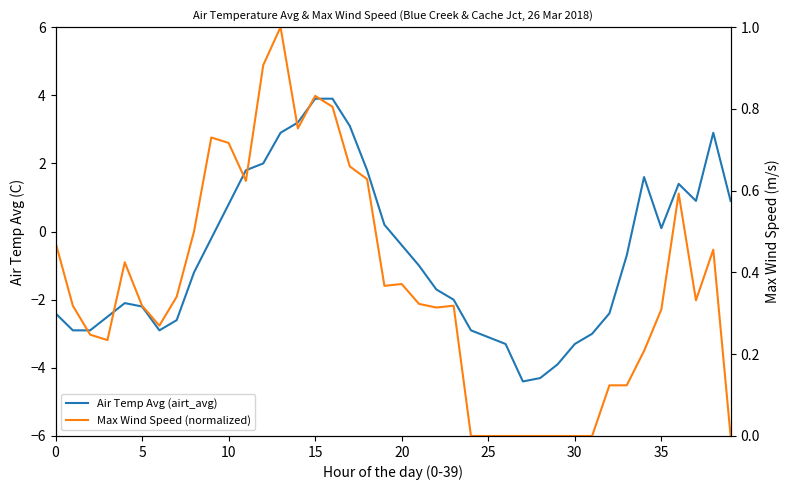

Which label corresponds to the largest value in the chart?

15